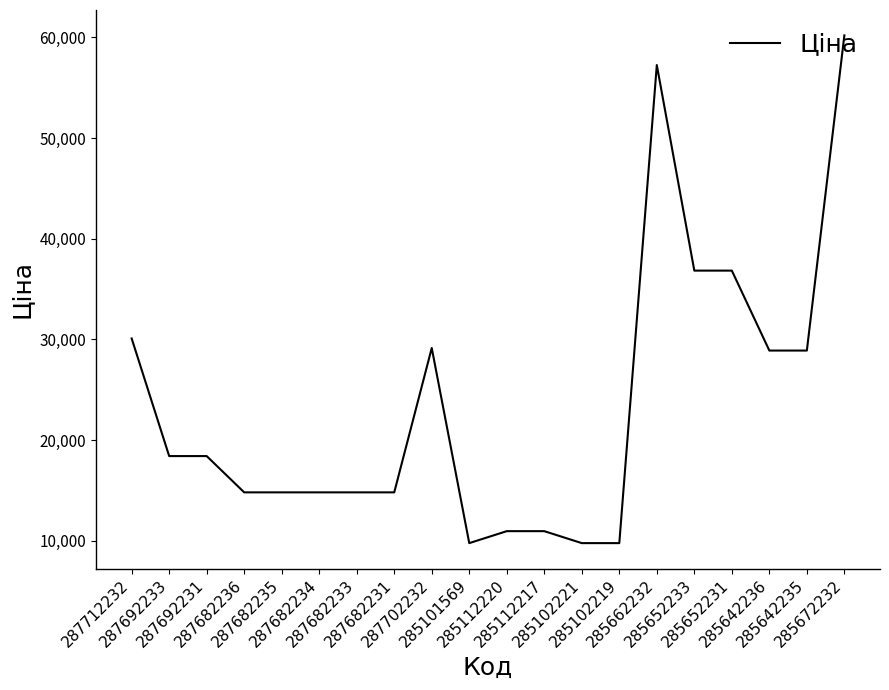

True or false: there are more than 0 points higher than both neighbors.

True